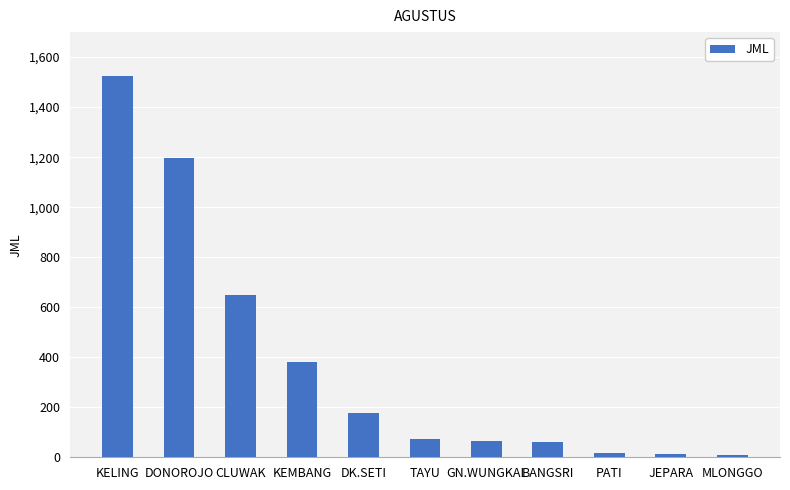

How many data points are less than 72?

5